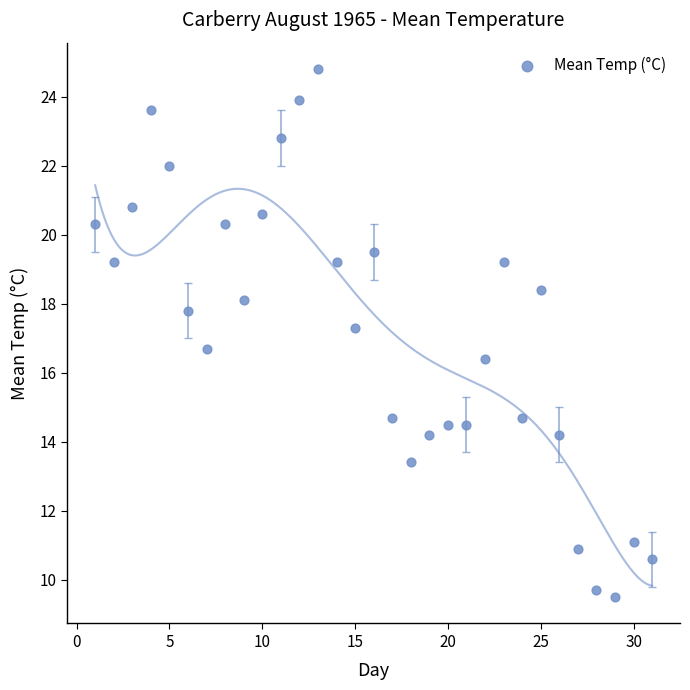

What is the range of Y values (max minus min)?

15.3